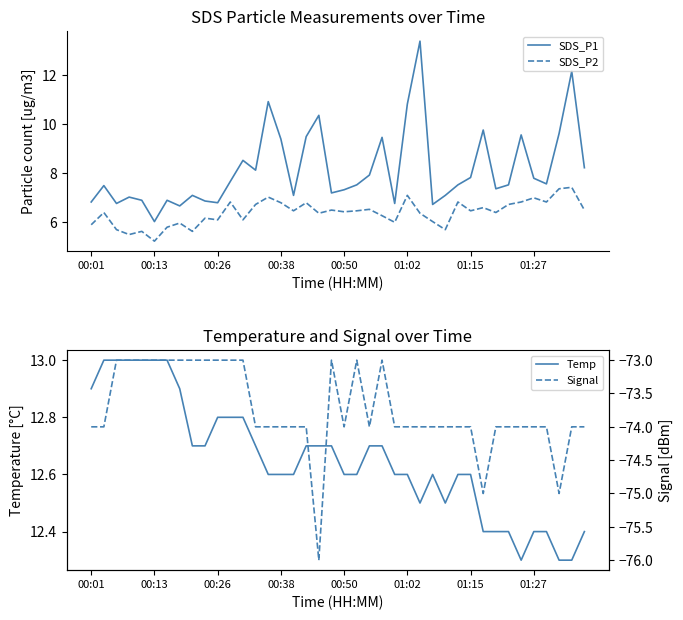

Is this an area chart (filled region under the line)?

No